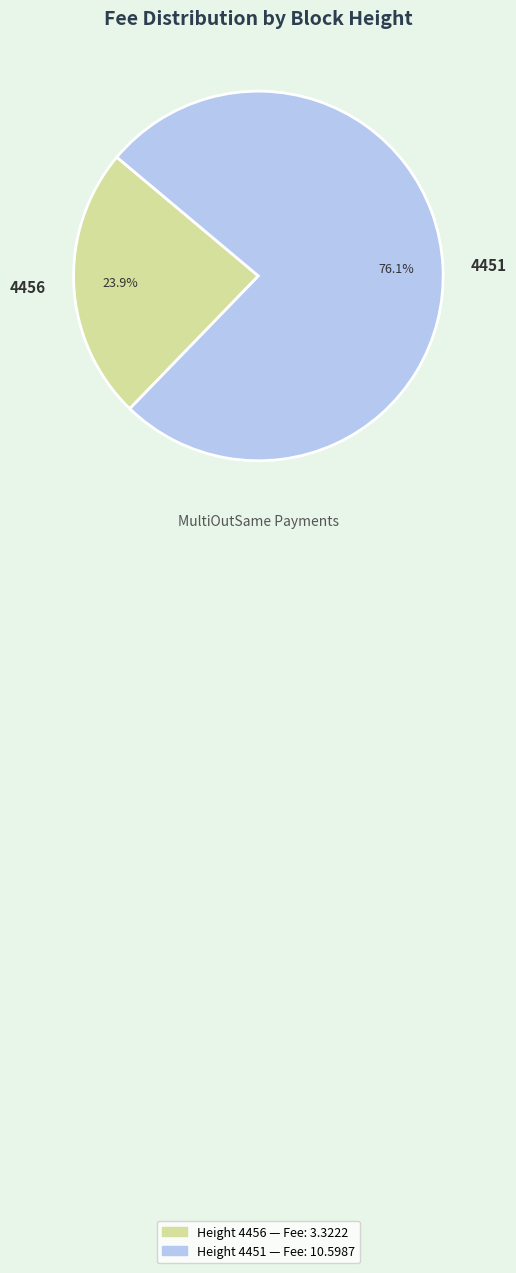

Rank the categories by value from lowest to highest.

4456, 4451